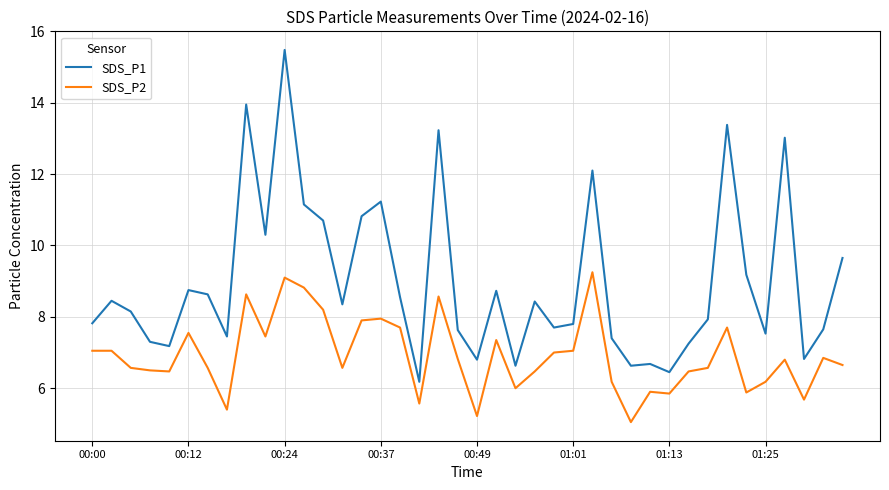

True or false: SDS_P1 and SDS_P2 intersect in this chart.

False